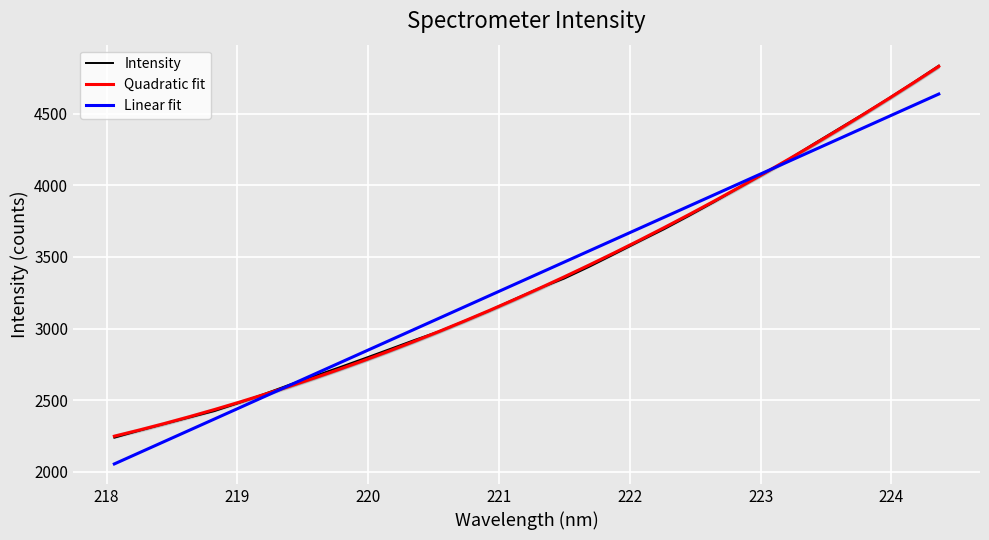

What is the minimum value for Linear fit?

2055.1